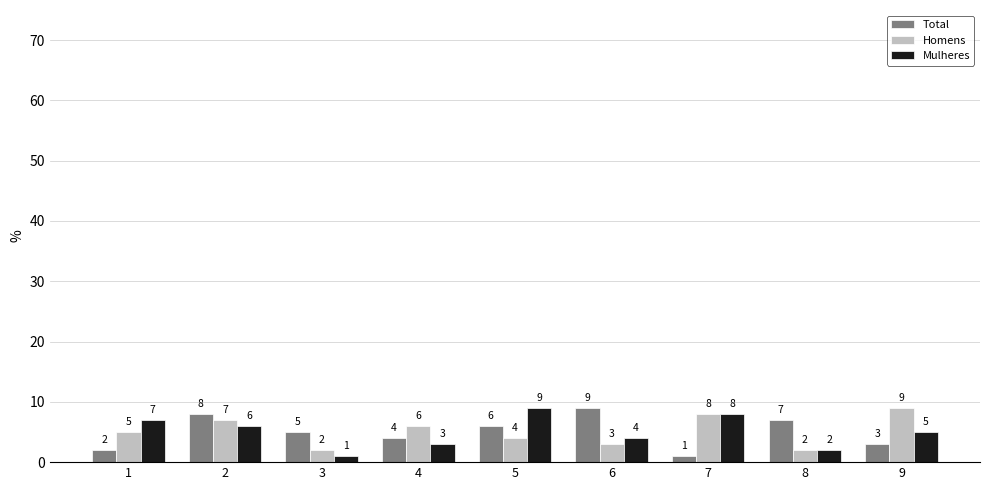

What is the maximum value shown in the chart?

9